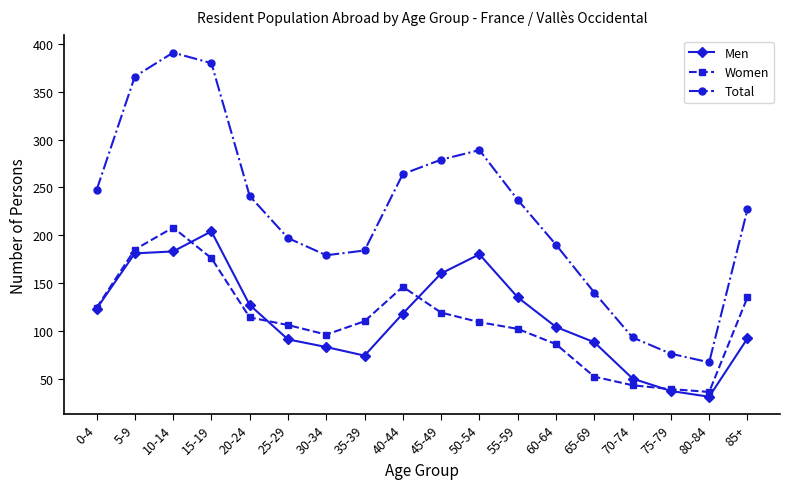

Which category has the lowest value across all series?

80-84